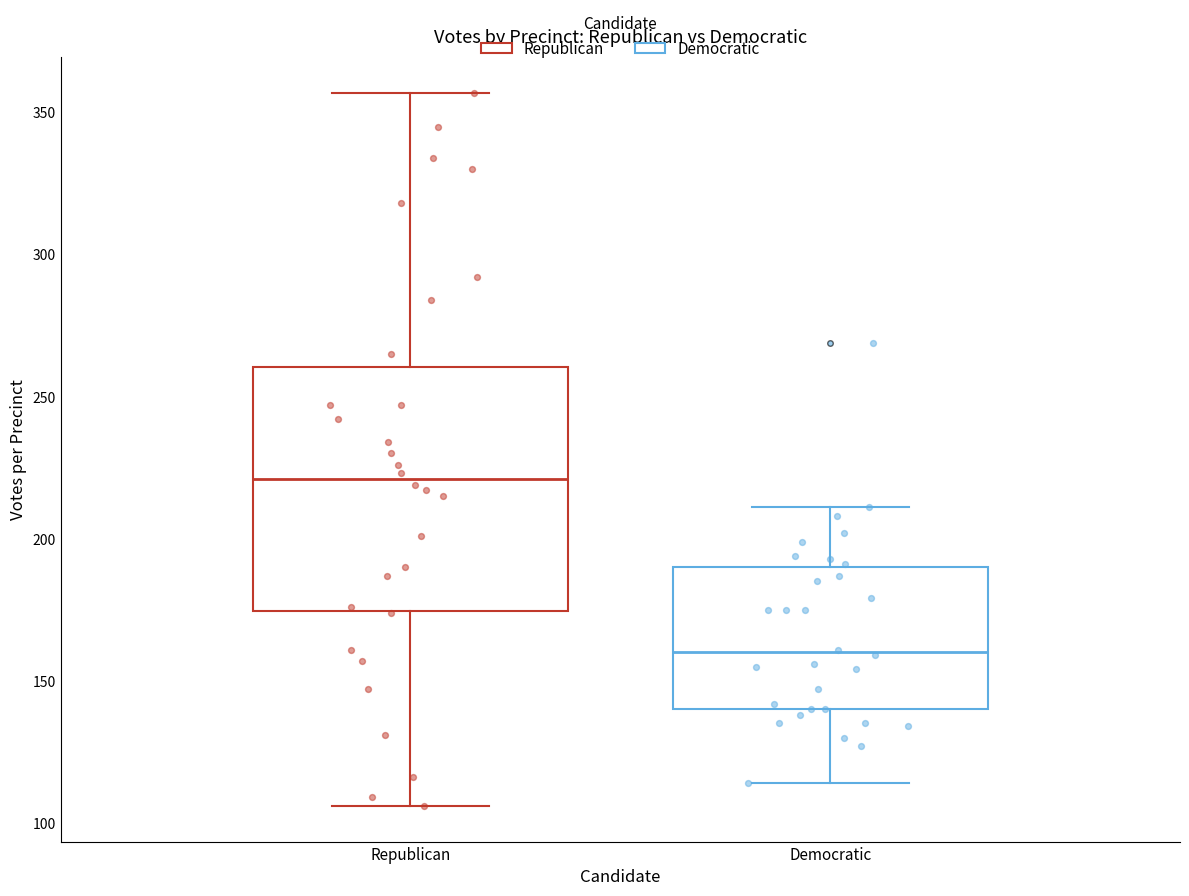

Reading left to right, transcribe this box plot: for each box, give where its median line is, the range the box spans, and where its two whiskers end, as read against the y-axis. The values are not printed on the chart, so give them approximately, as read against the axis.

Republican: median 220, box 175 to 260, whiskers 105 to 355
Democratic: median 160, box 140 to 190, whiskers 115 to 210